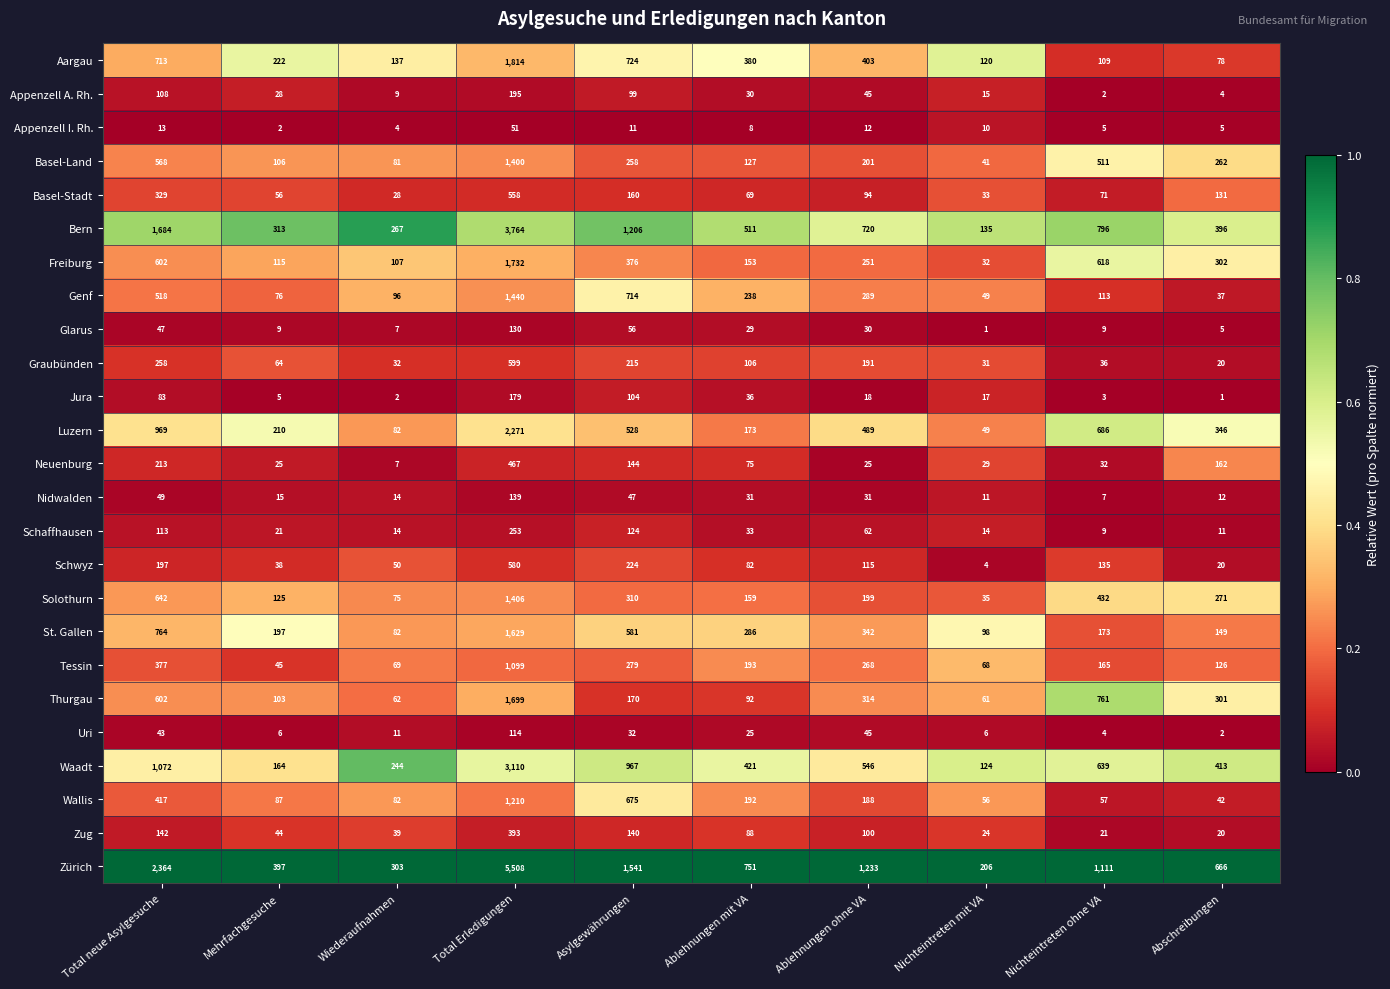

What is the total value across all series at Wiederaufnahmen?

1904